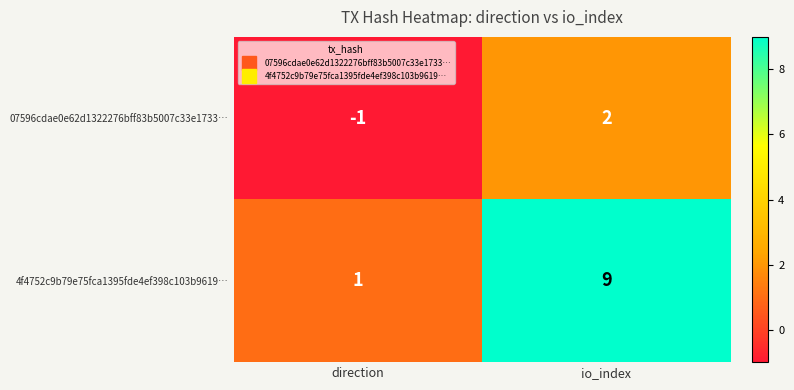

Which series has the widest spread of values?

4f4752c9b79e75fca1395fde4ef398c103b9619…